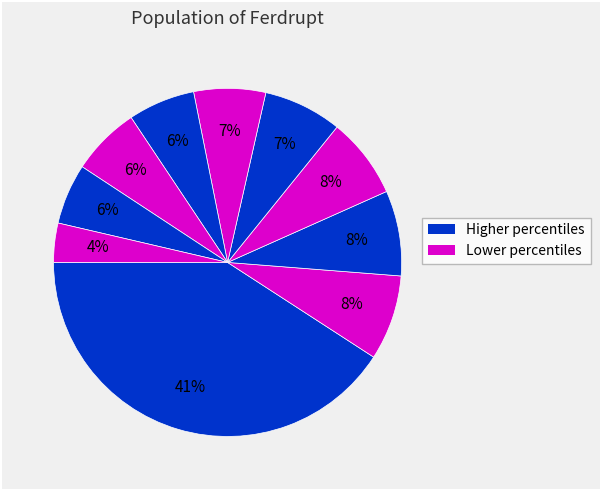

How many slices are in this pie chart?

10